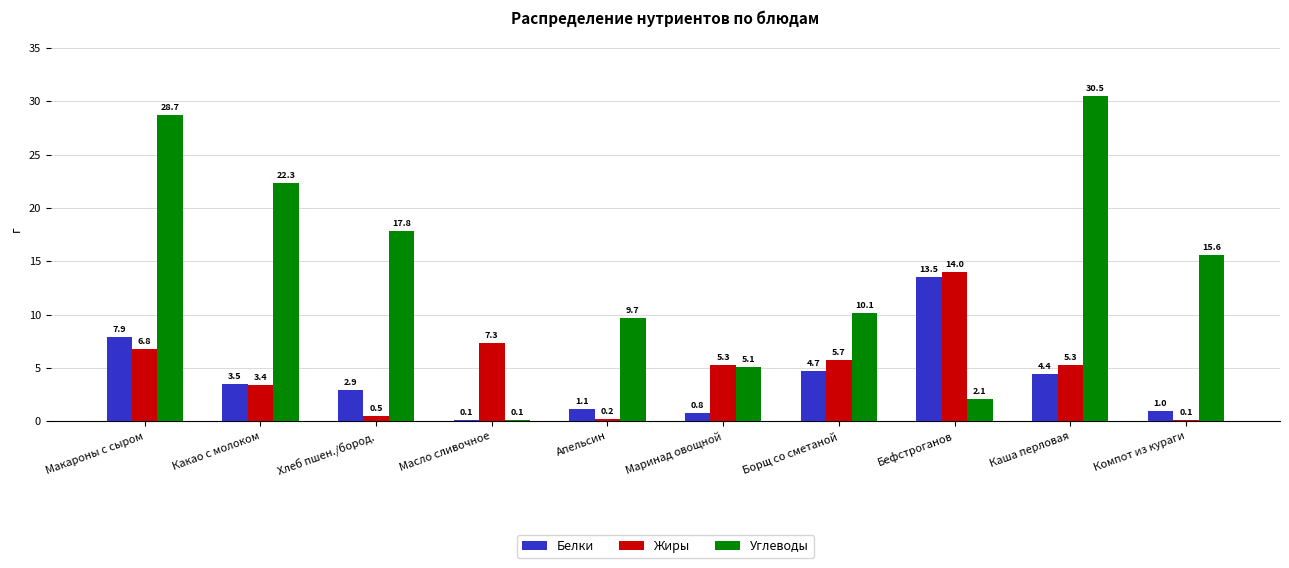

What is the sum of the Белки values at Апельсин and Маринад овощной?

1.9